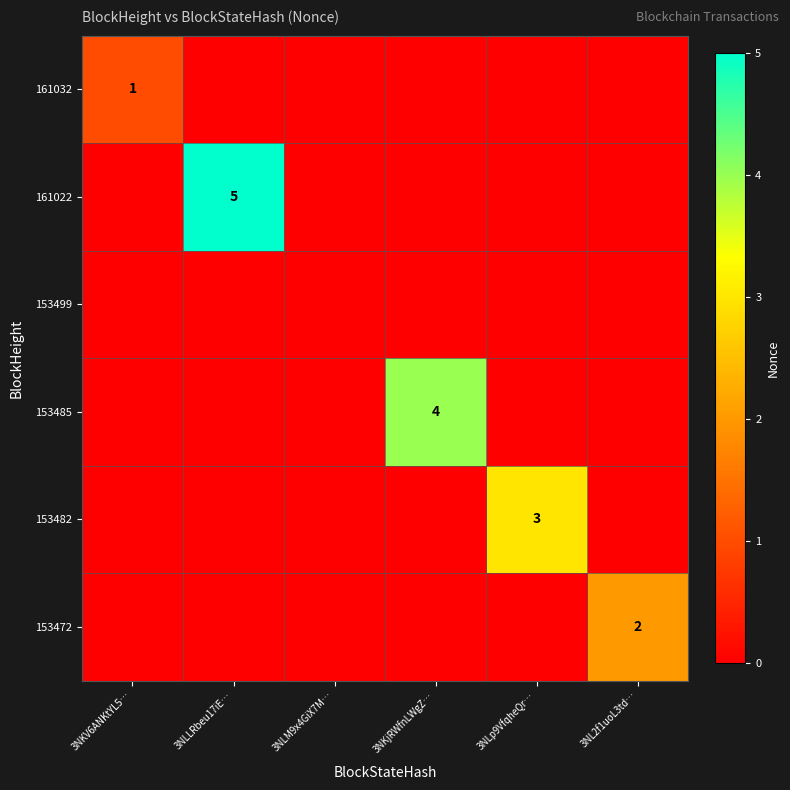

Is it true that 153482 equals 3 at 3NLp9VfqheQr…?

True